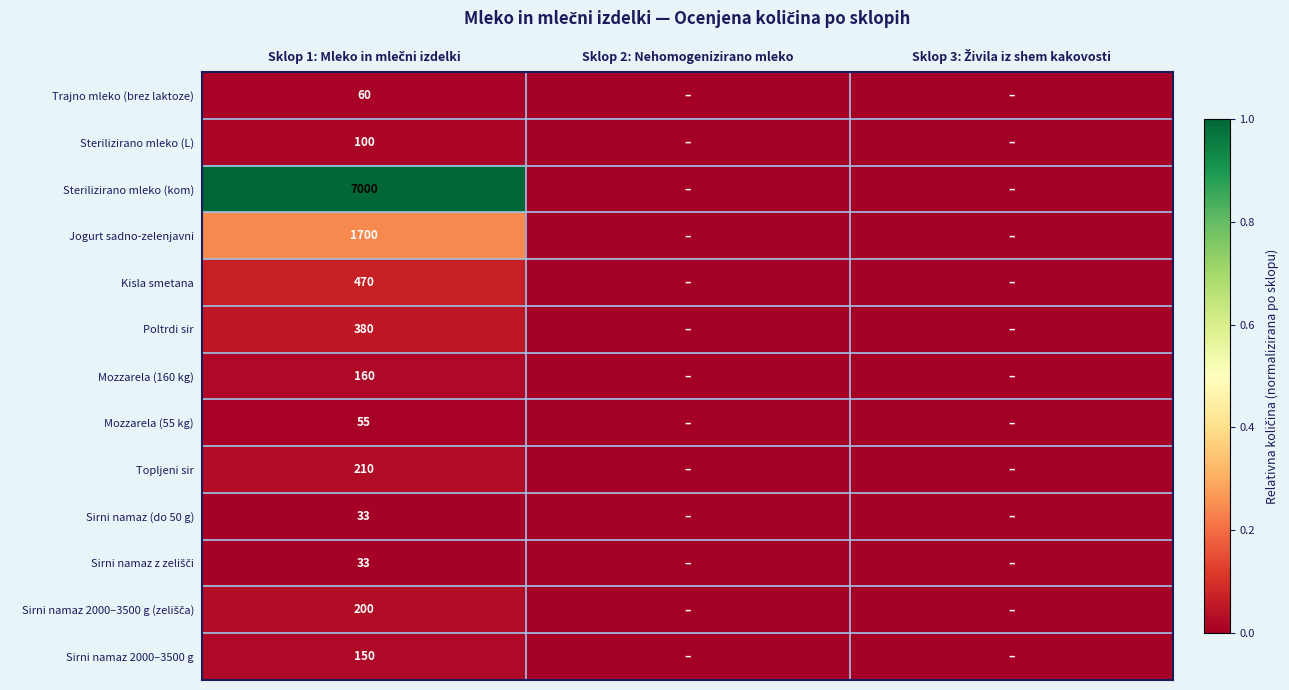

The Sirni namaz (do 50 g) series shows 0.0 at Sklop 2: Nehomogenizirano mleko. True or false?

False